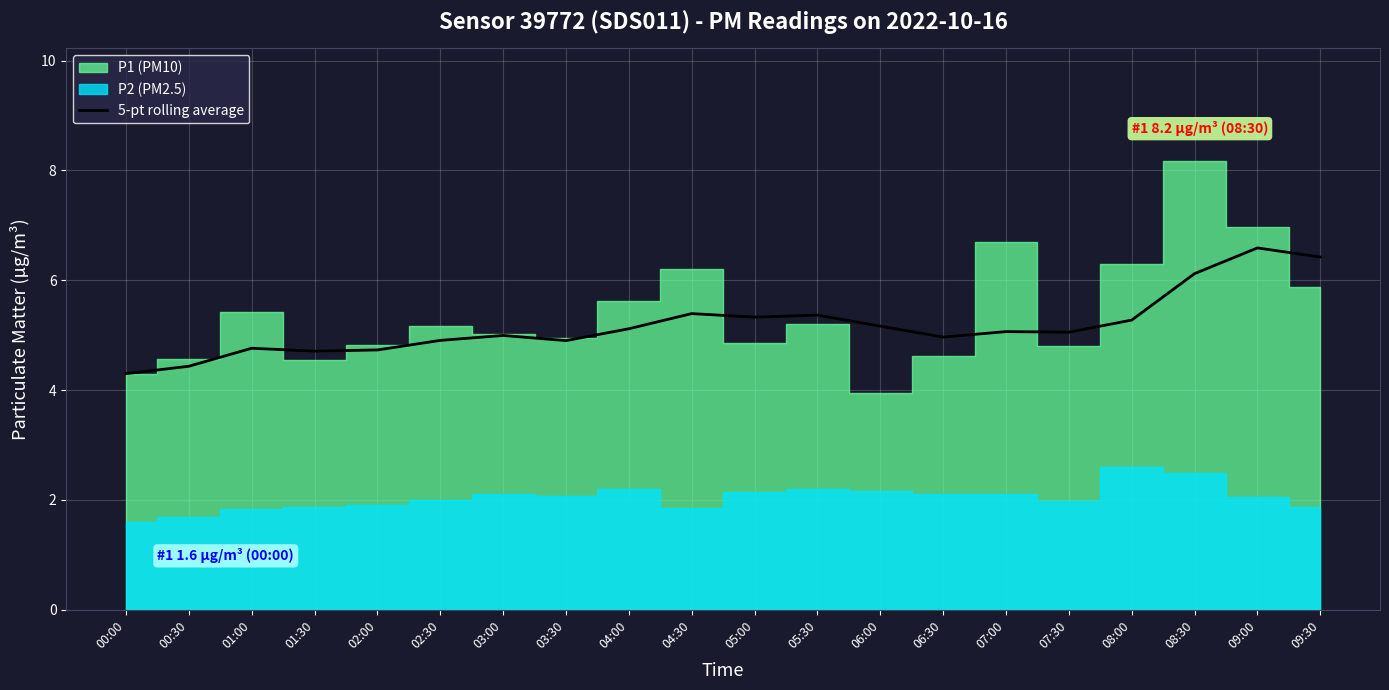

Reading left to right, list all the values displayed in this chart.

4.3	4.4	4.8	4.7	4.7	4.9	5.0	4.9	5.1	5.4	5.3	5.4	5.2	5.0	5.1	5.1	5.3	6.1	6.6	6.4